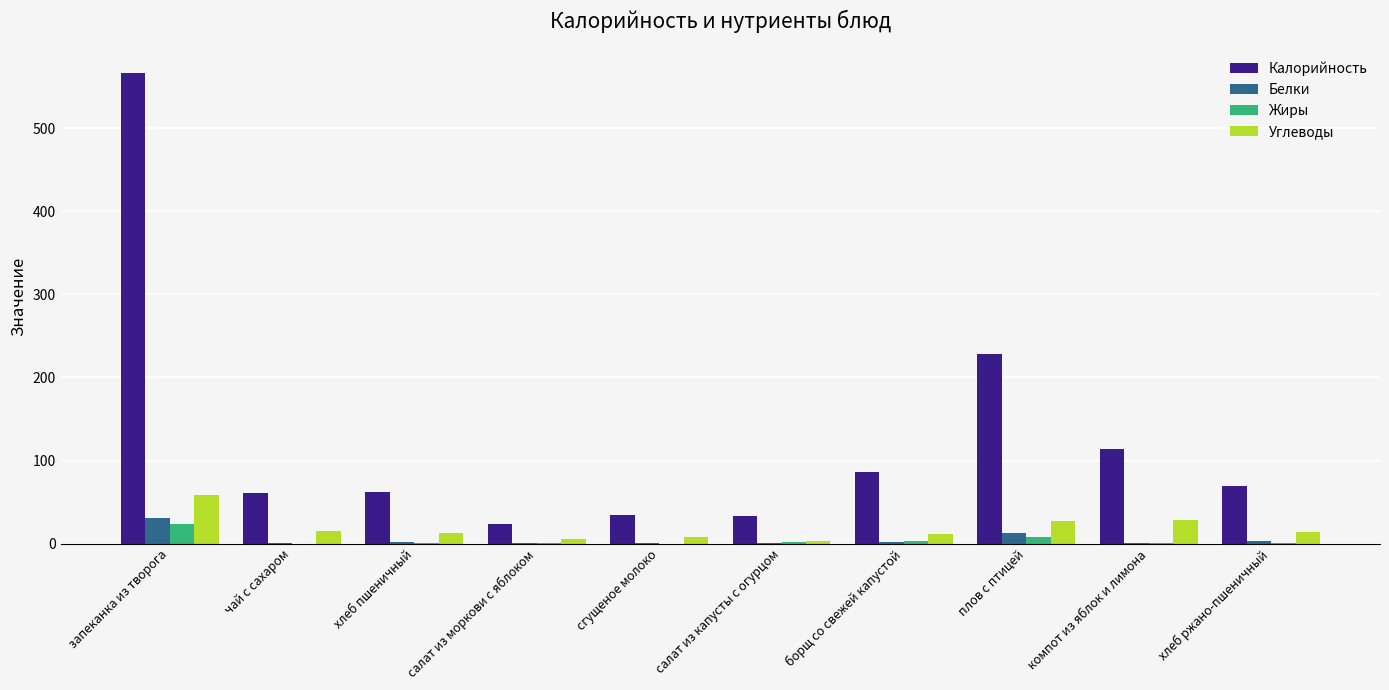

Which series changed the most between компот из яблок и лимона and хлеб ржано-пшеничный?

Калорийность